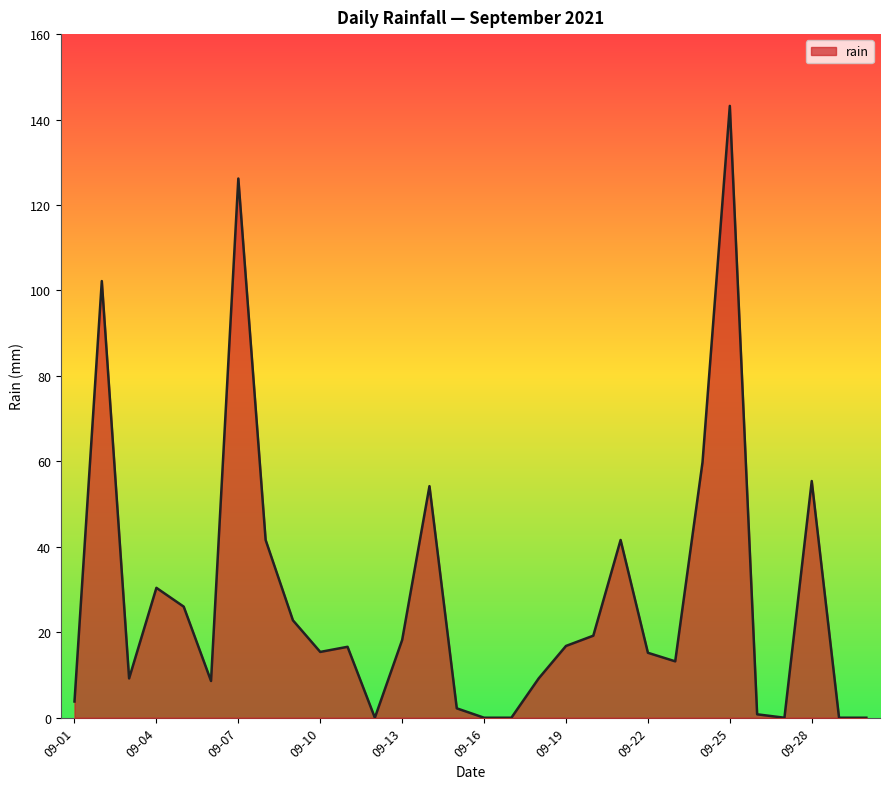

What is the difference between the maximum and minimum values?

143.2